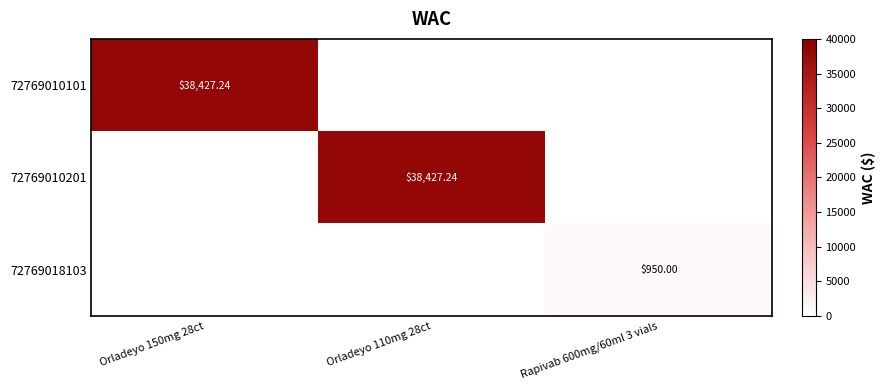

At which category is the sum across all series the highest?

Orladeyo 150mg 28ct